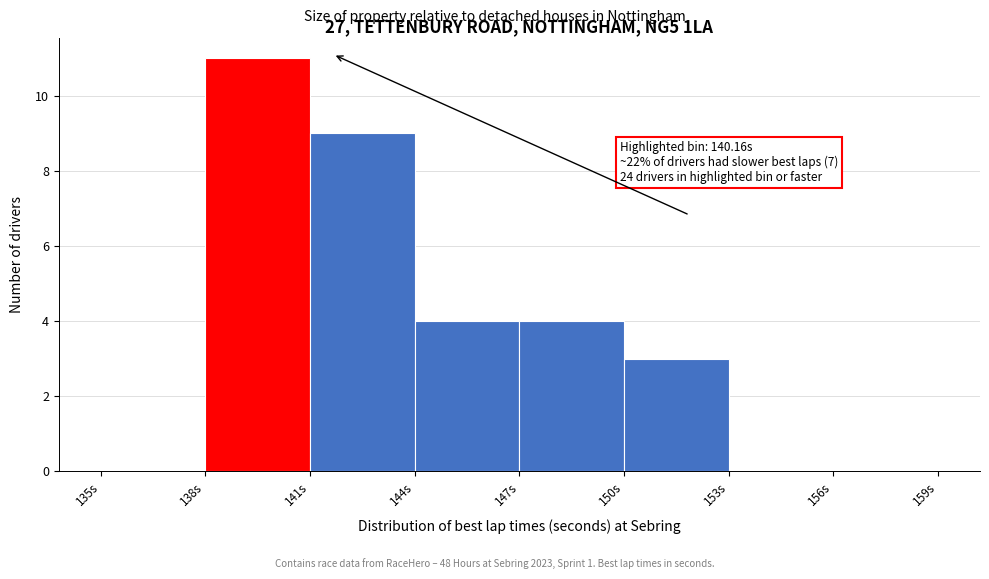

Which range on the x-axis has the tallest bar?

138 to 141